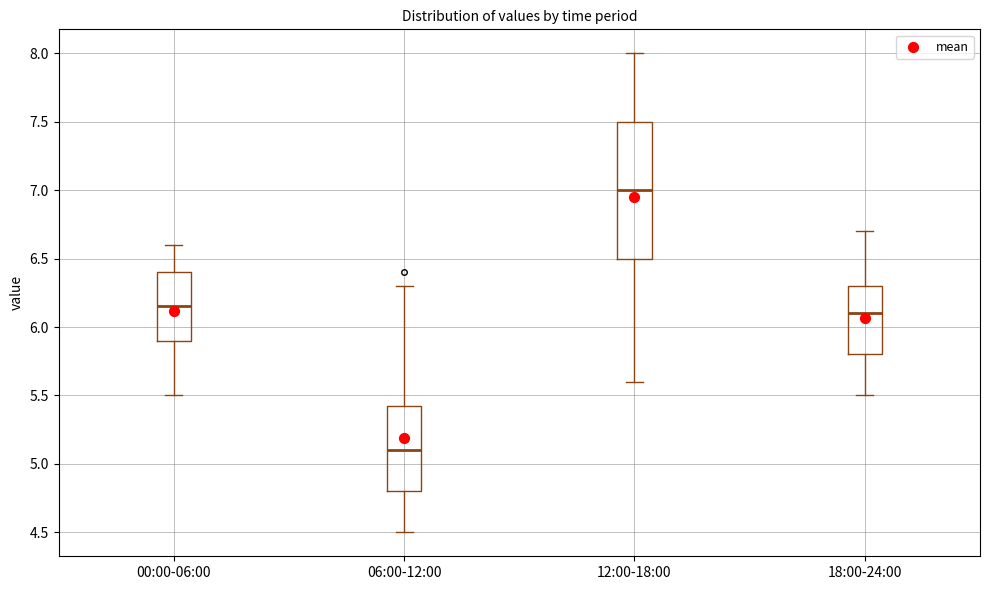

Where is the lower edge of the box for 12:00-18:00 on the y-axis? The values are not printed on the chart, so give them approximately, as read against the axis.

6.50